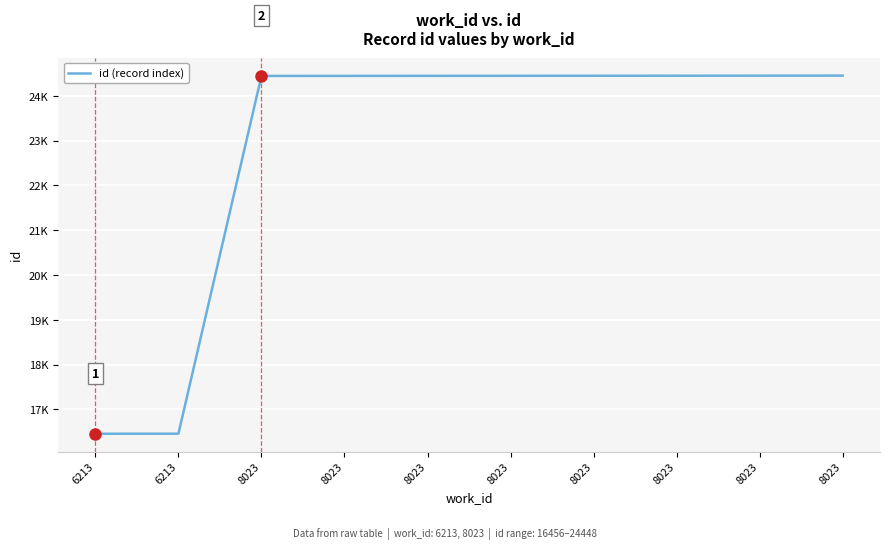

What is the minimum value shown in the chart?

16456